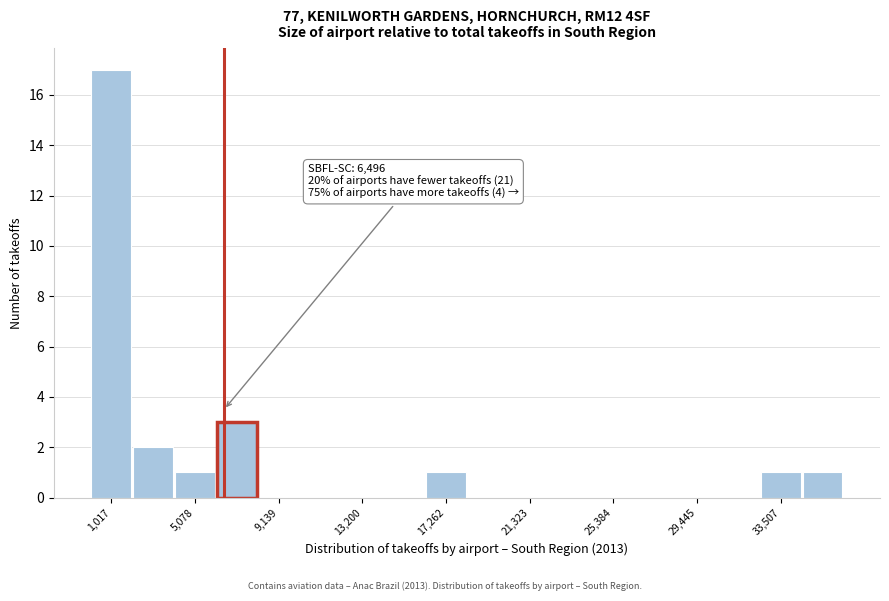

Which range on the x-axis has the tallest bar?

0 to 2000